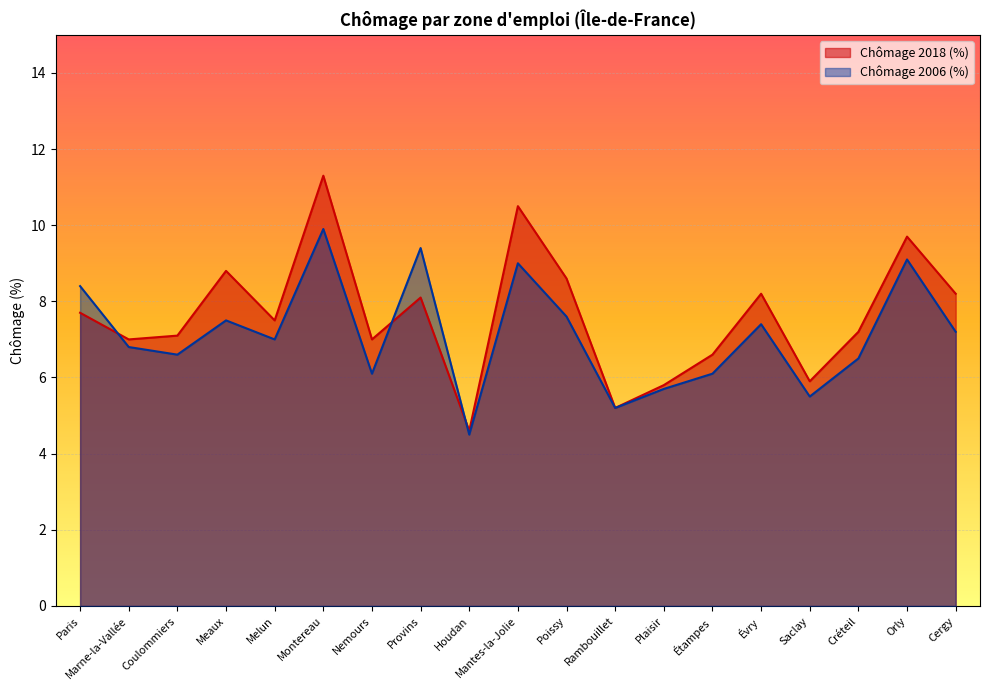

Is the value of Chômage 2006 (%) at Rambouillet greater than the value of Chômage 2018 (%) at Houdan?

Yes